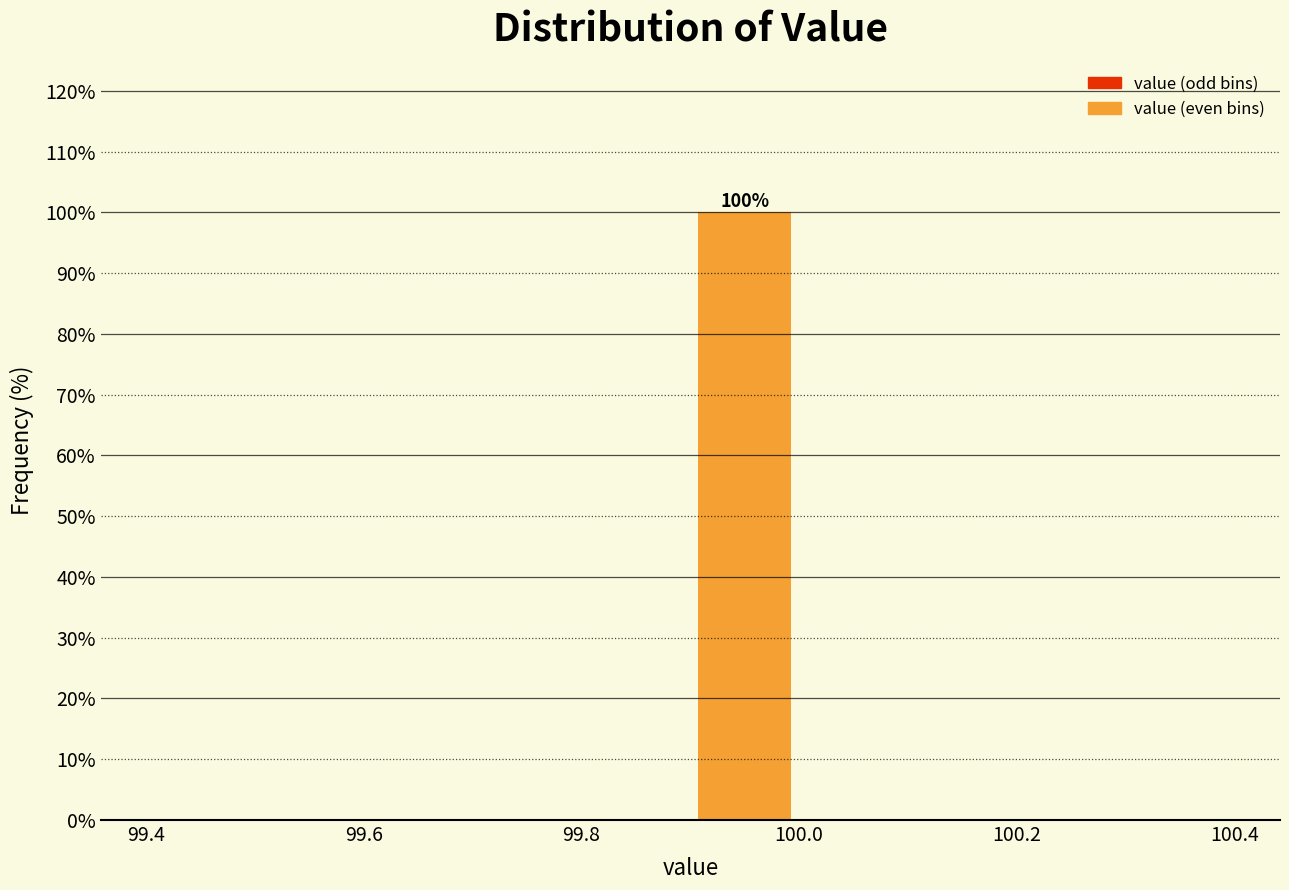

Over which range of the x-axis is the bar tallest?

99.9 to 100.0